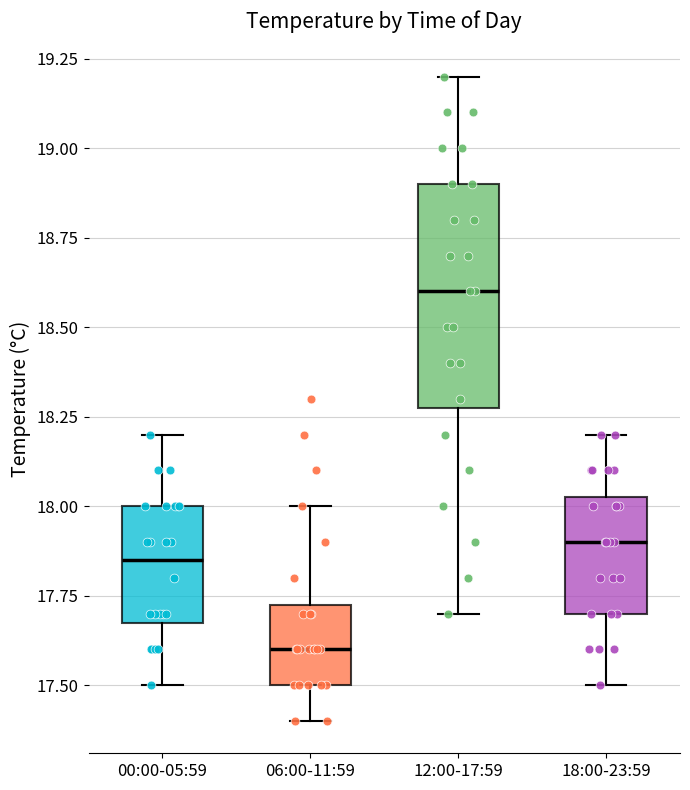

Reading left to right, read every box against the y-axis: the position of its median line, the range the box covers, and the ends of its whiskers. The values are not printed on the chart, so give them approximately, as read against the axis.

00:00-05:59: median 17.85, box 17.70 to 18.00, whiskers 17.50 to 18.20
06:00-11:59: median 17.60, box 17.50 to 17.75, whiskers 17.40 to 18.00
12:00-17:59: median 18.60, box 18.30 to 18.90, whiskers 17.70 to 19.20
18:00-23:59: median 17.90, box 17.70 to 18.05, whiskers 17.50 to 18.20